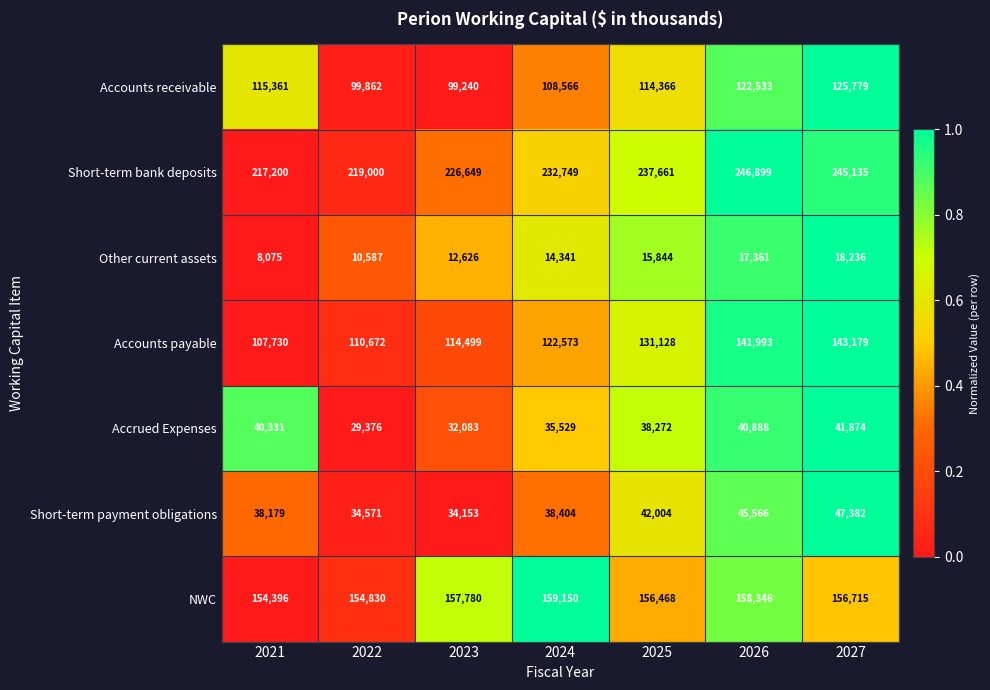

What is the average value of the Accrued Expenses series?

36908